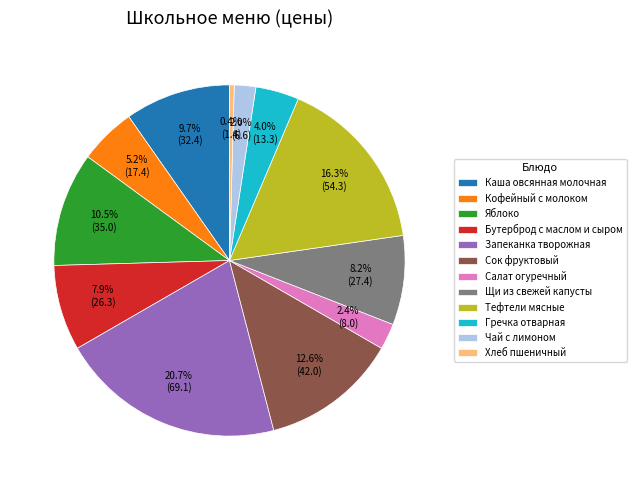

To the nearest percent, what percentage of the pie is Бутерброд с маслом и сыром?

8%